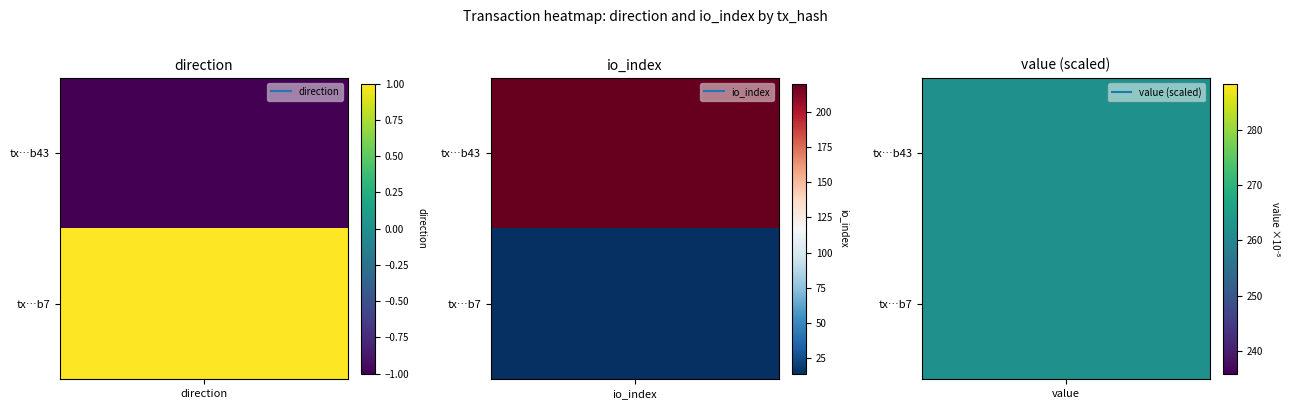

What is the sum of all b868f9a88ca5fc12cc5aa678aeb93d1d1572b43 values?

219